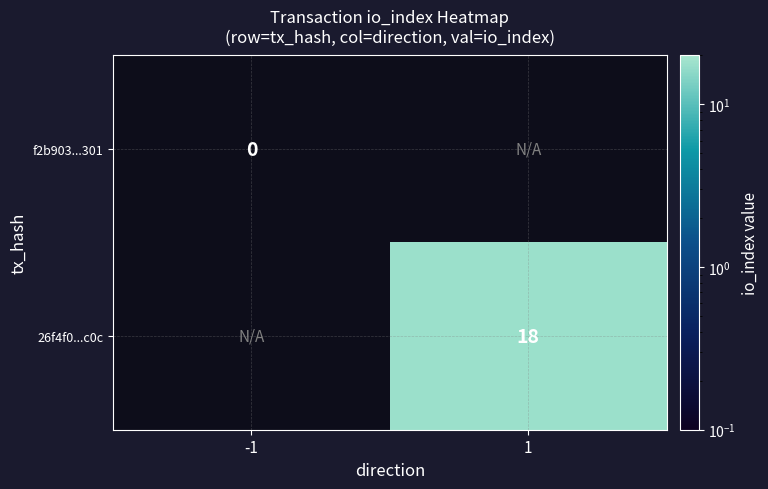

At which category does the chart reach its minimum across all series?

-1